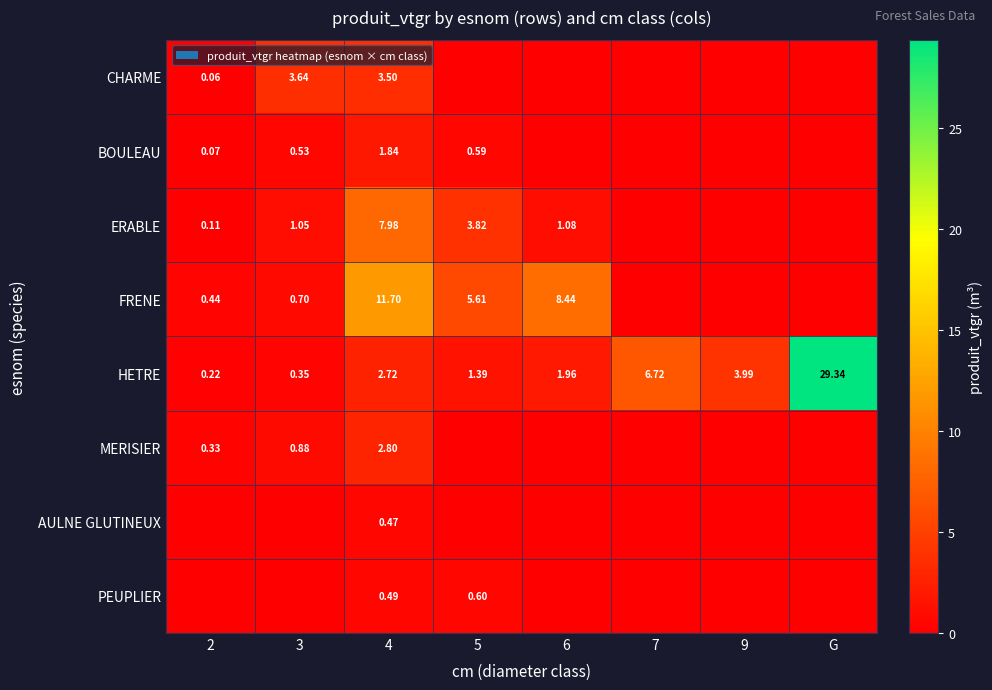

Is the value of PEUPLIER at 4 greater than the value of HETRE at G?

No